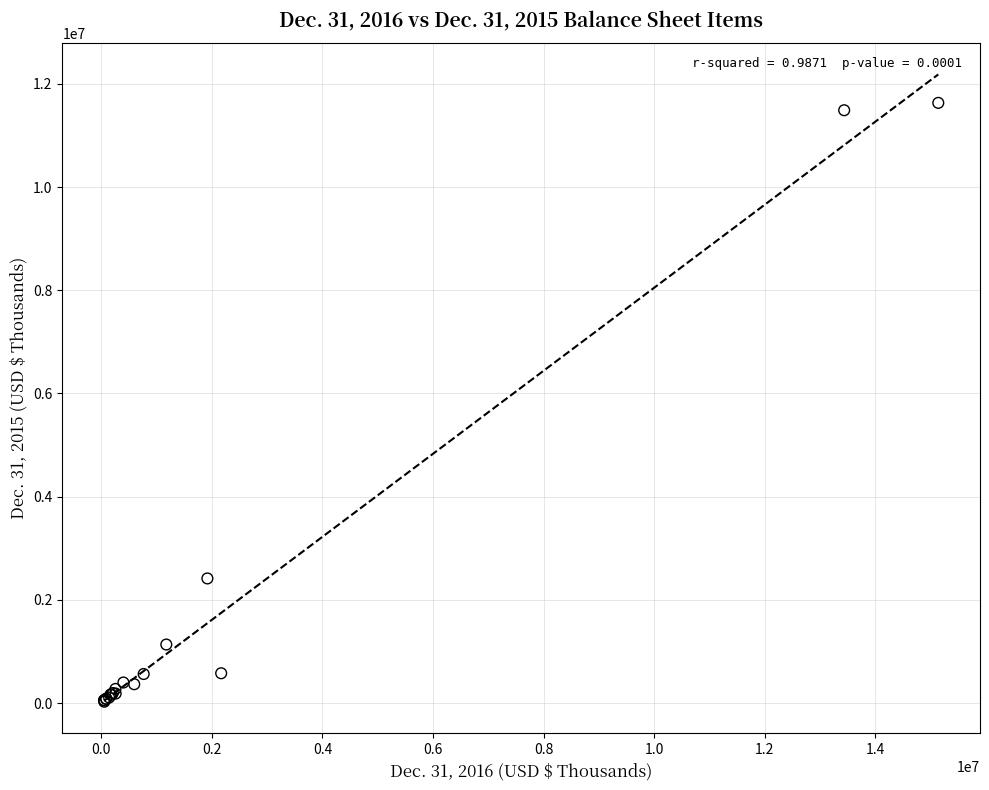

What Y value in the scatter plot is closest to 5829285?

2416219